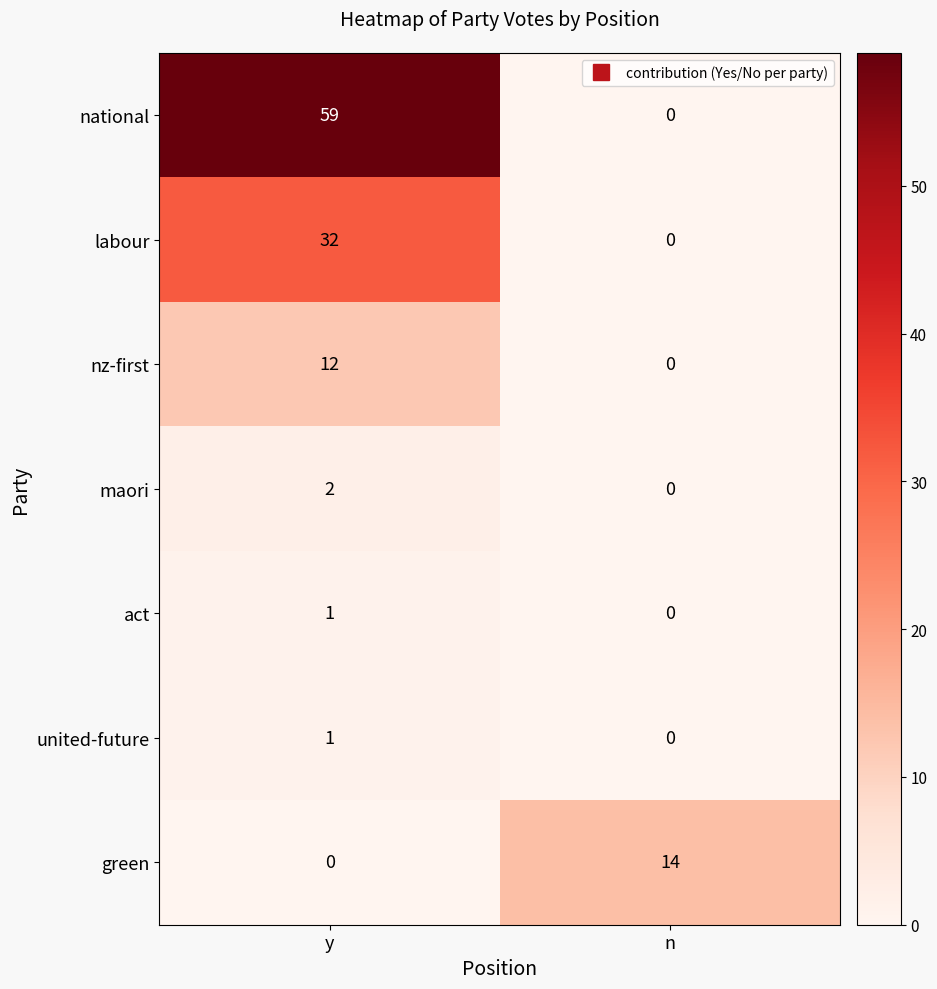

What is the average value of the nz-first series?

6